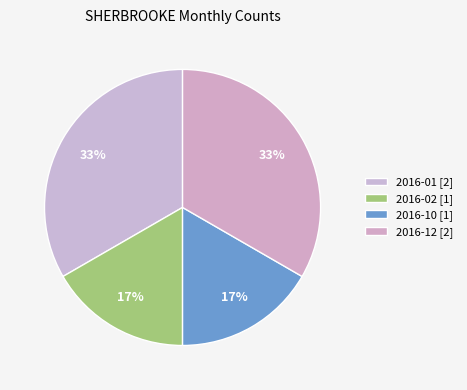

How many slices are in this pie chart?

4